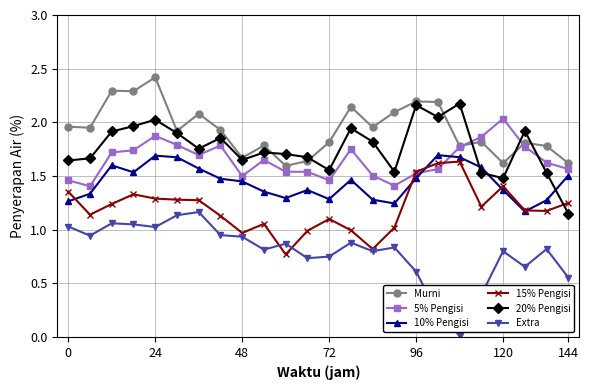

What is the greatest value displayed?

2.4